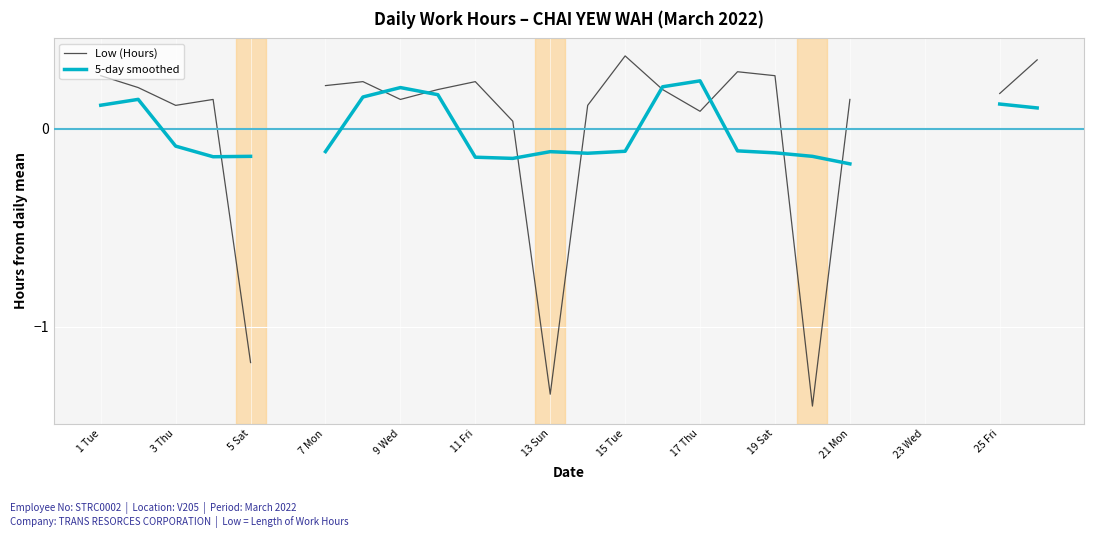

The value of Low (Hours) at 15 Tue is 0.1. True or false?

False